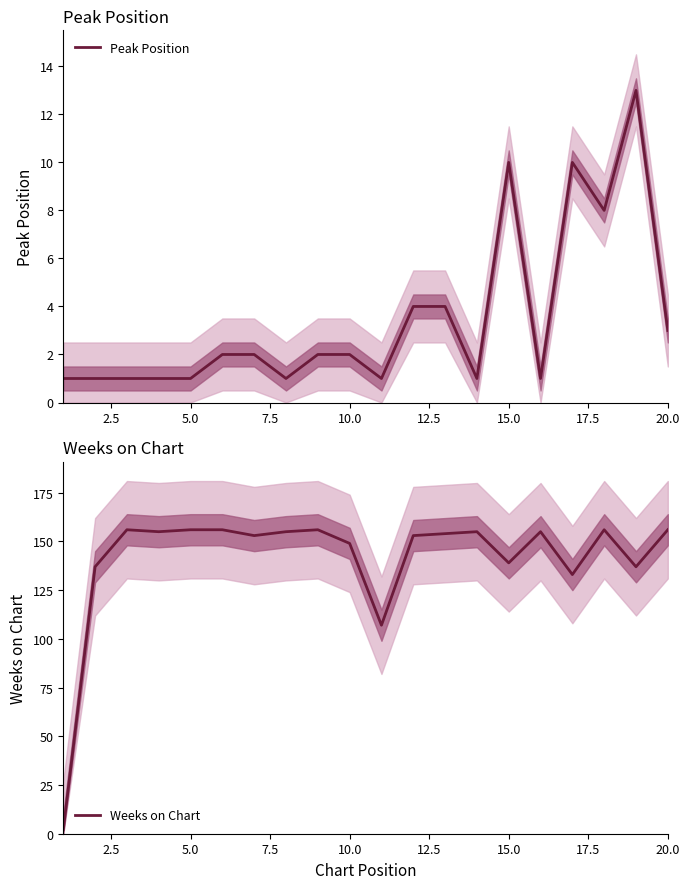

How many data points in Peak Position are less than 2?

9